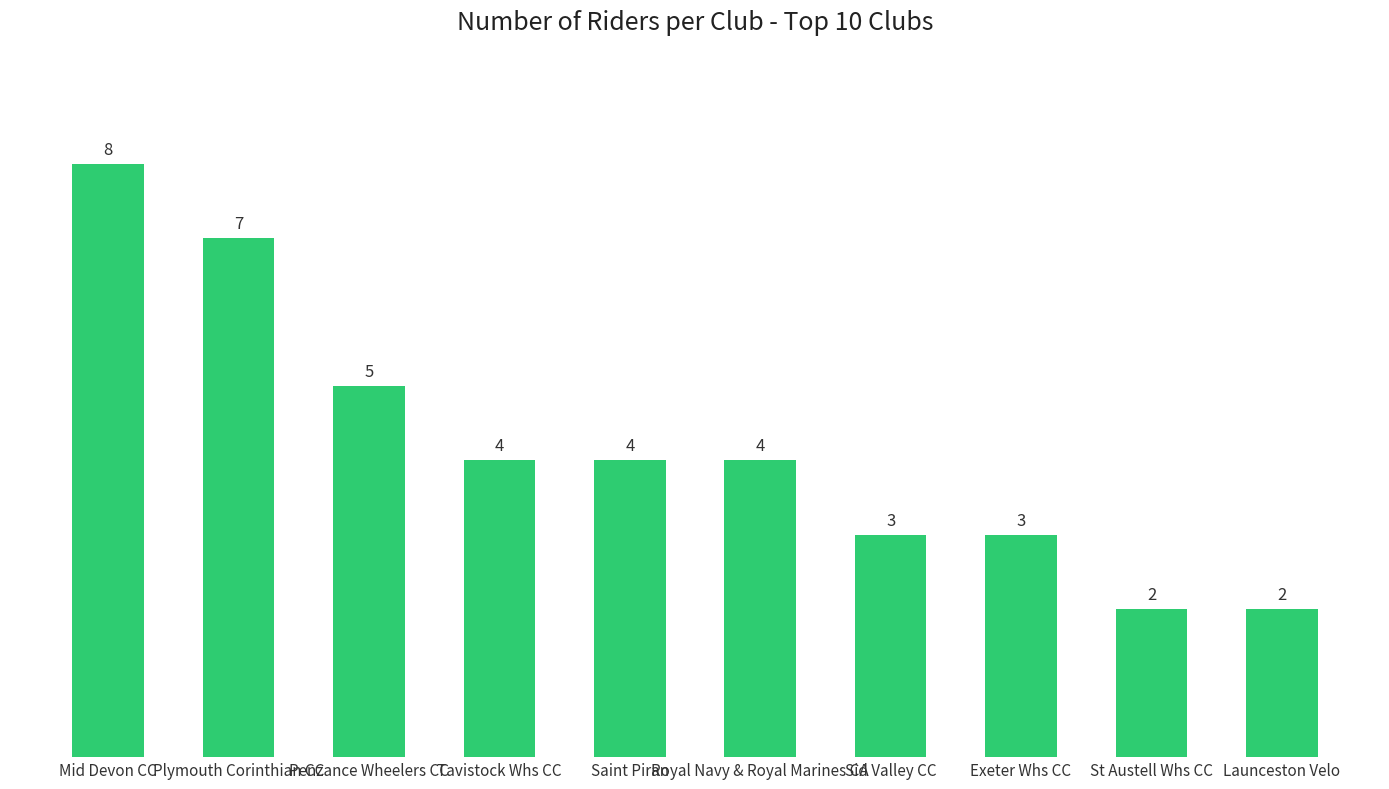

Read the value at Tavistock Whs CC.

4